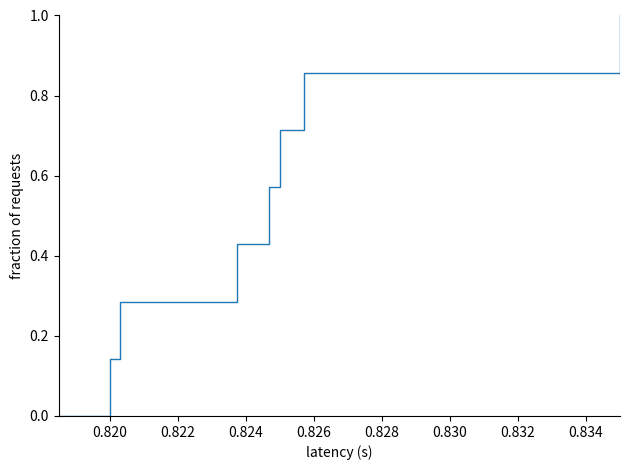

What is the maximum value shown in the chart?

1.0